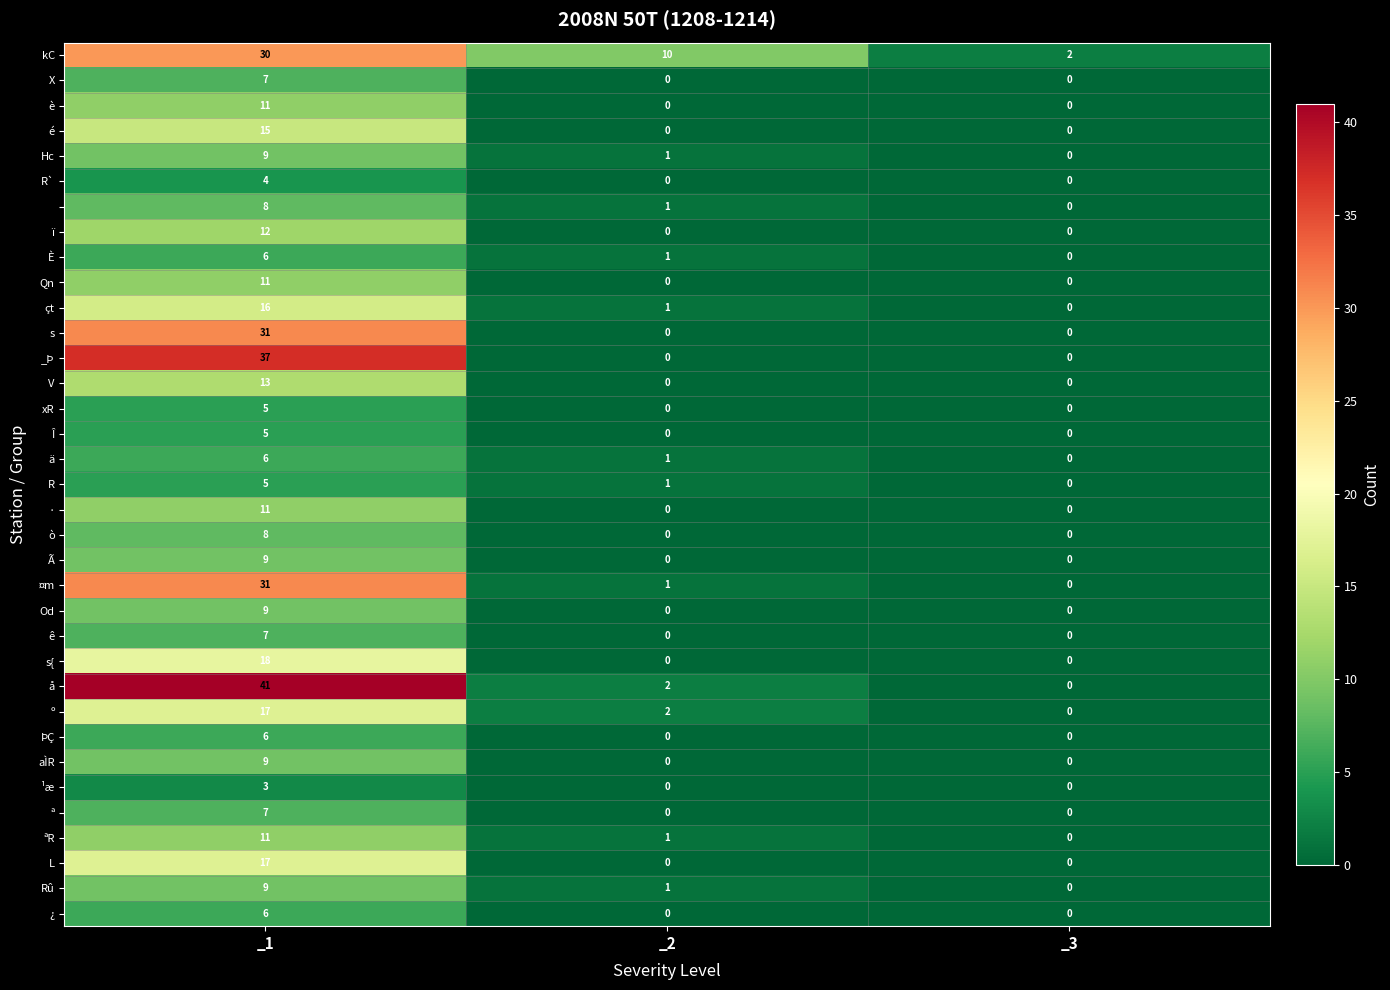

What is the total value across all series at _2?

23